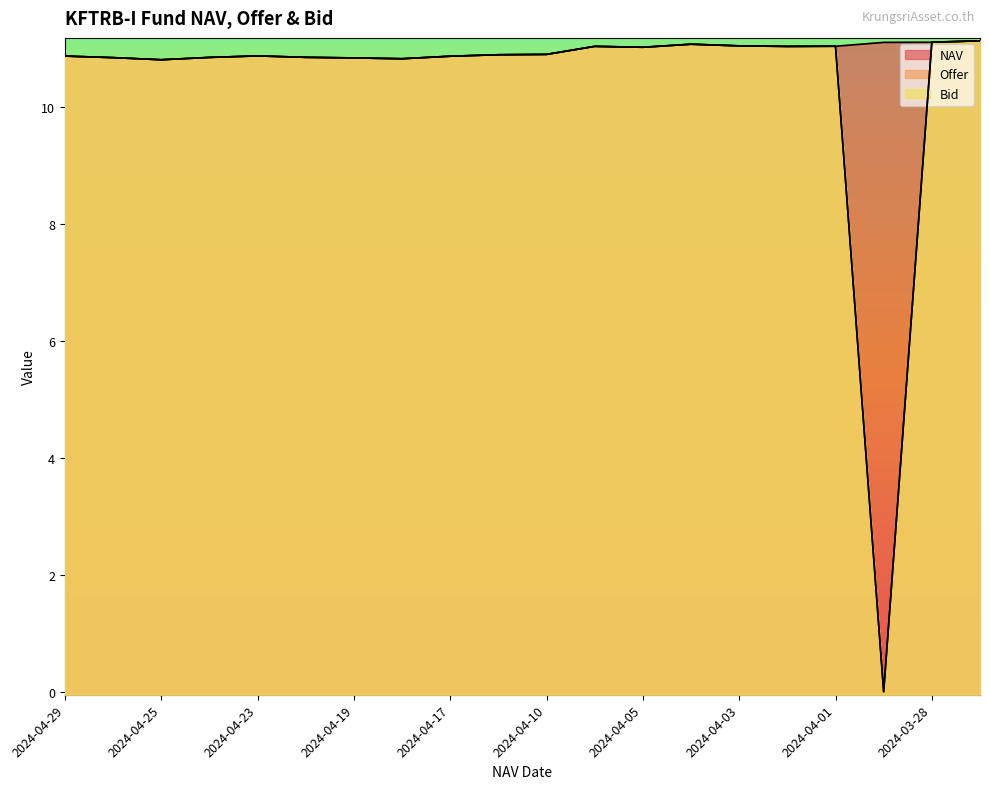

What is the difference between the second highest and minimum values in the NAV series?

0.3